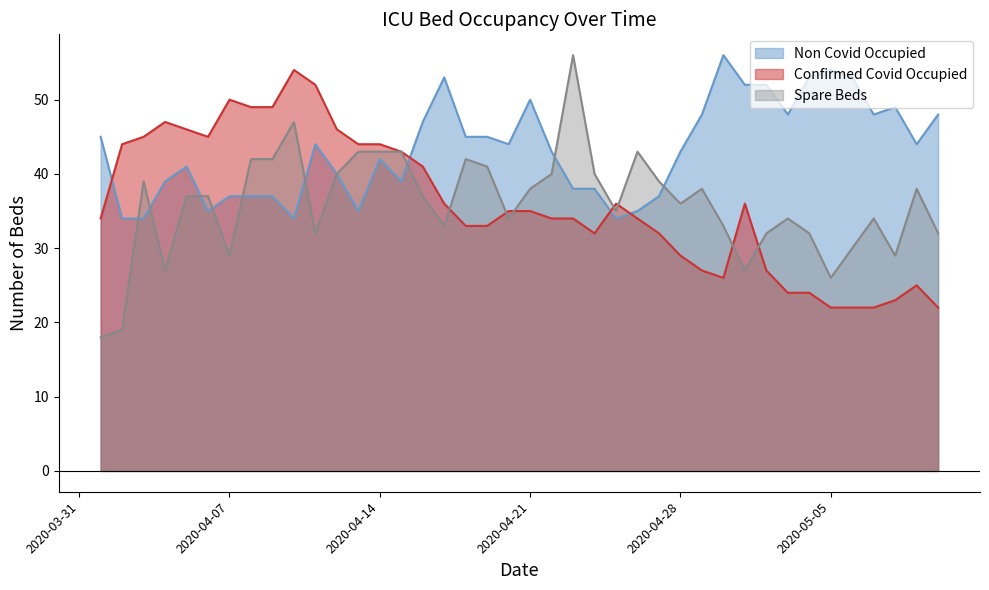

What is the greatest value displayed?

56